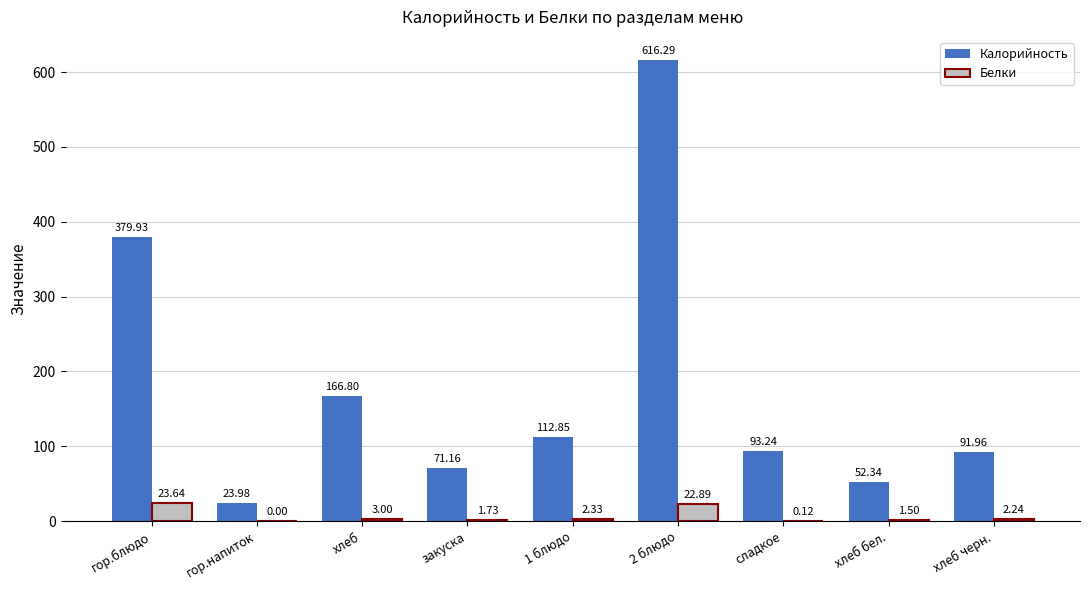

At which label is Белки closest to 11?

хлеб